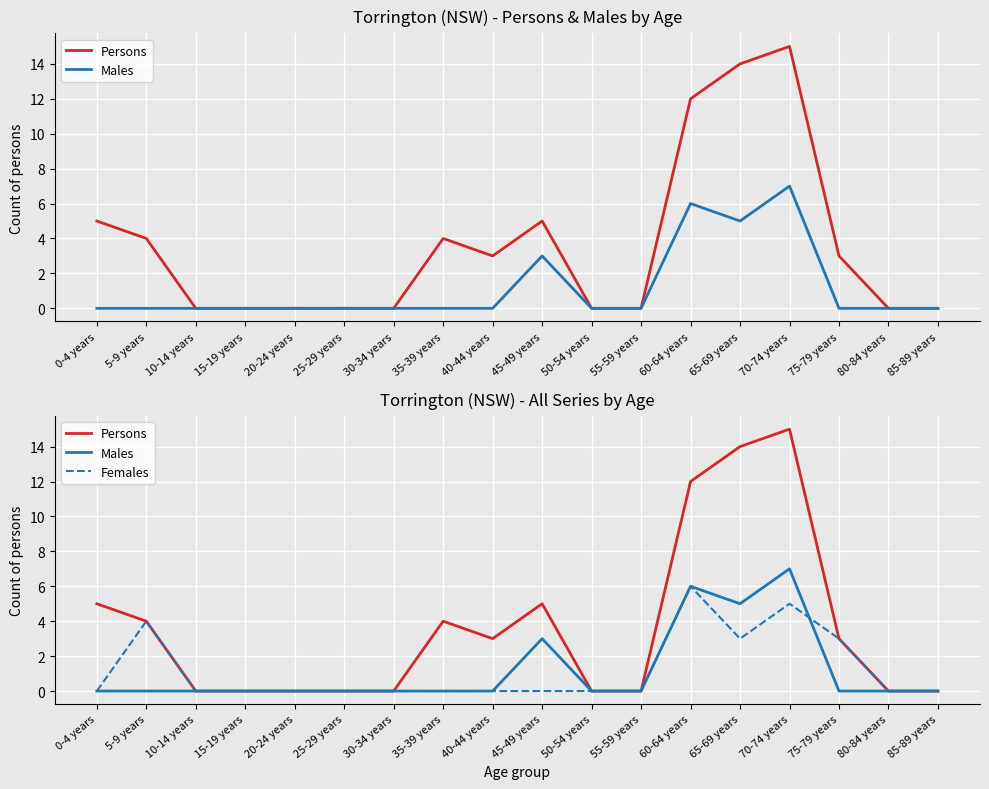

Which series has the widest spread of values?

Persons